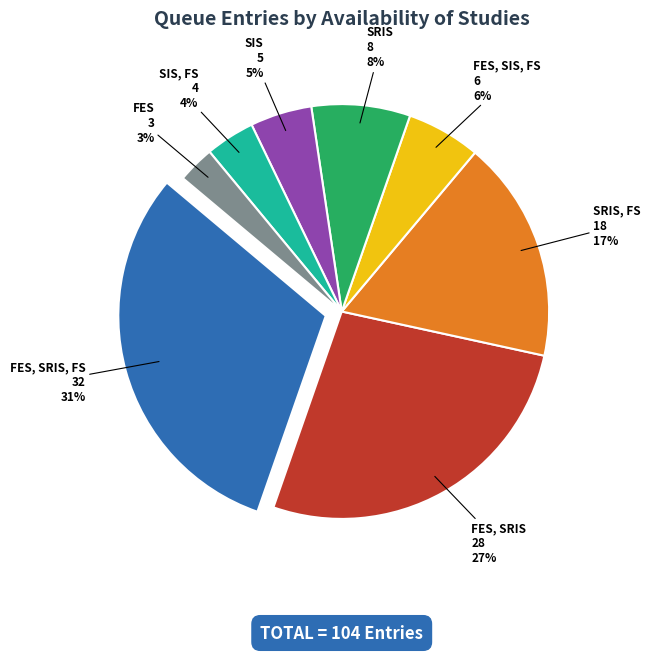

How many segments does this pie chart have?

8